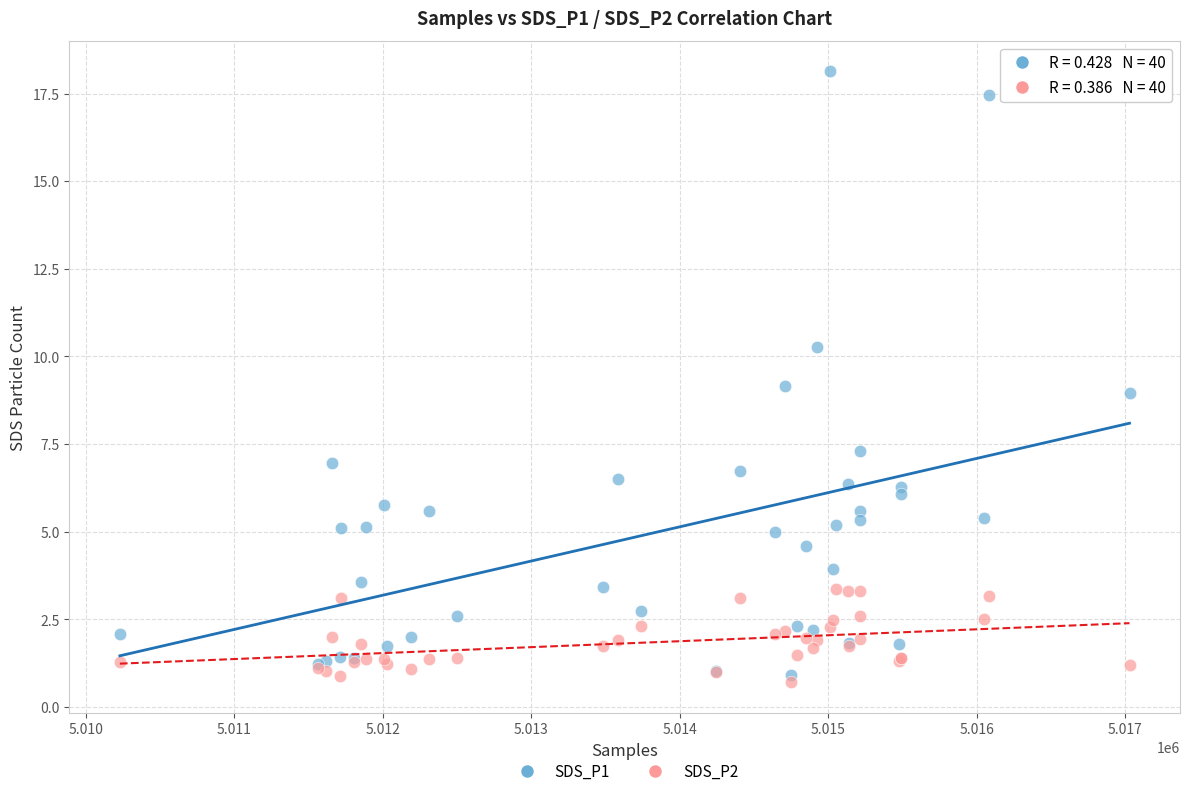

Which series has the largest Y range (max minus min)?

SDS_P1